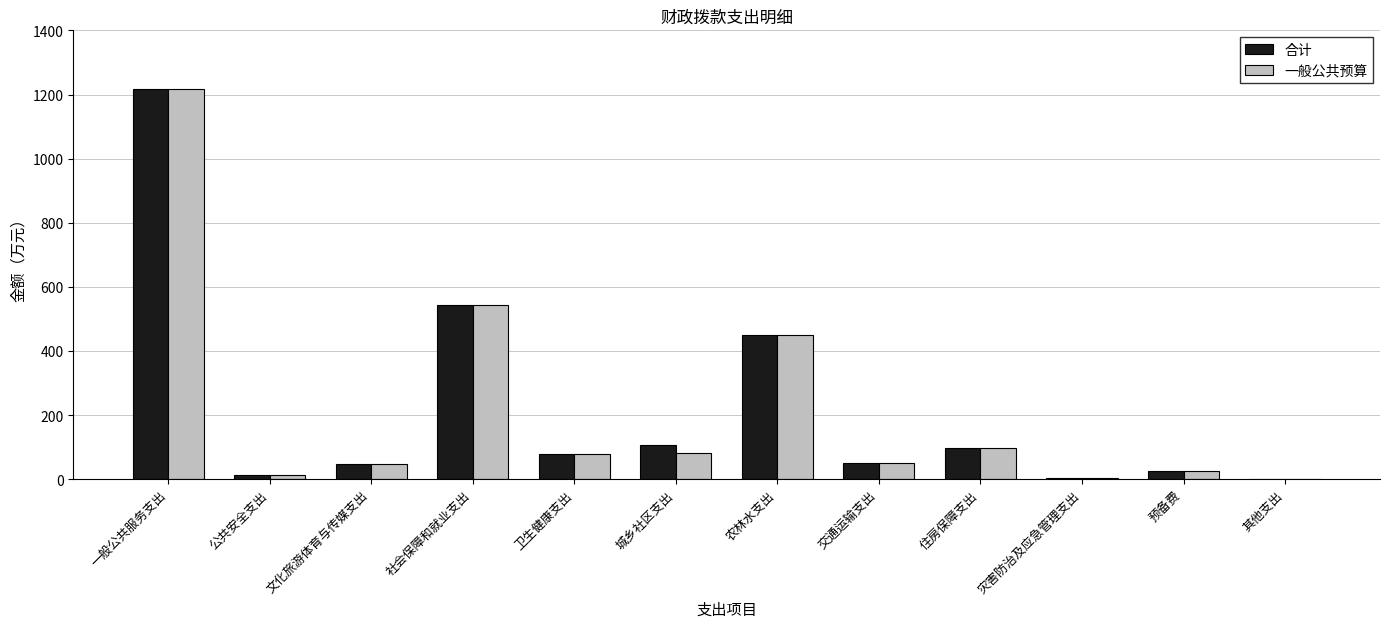

Where does the 一般公共预算 series first go above 79?

一般公共服务支出